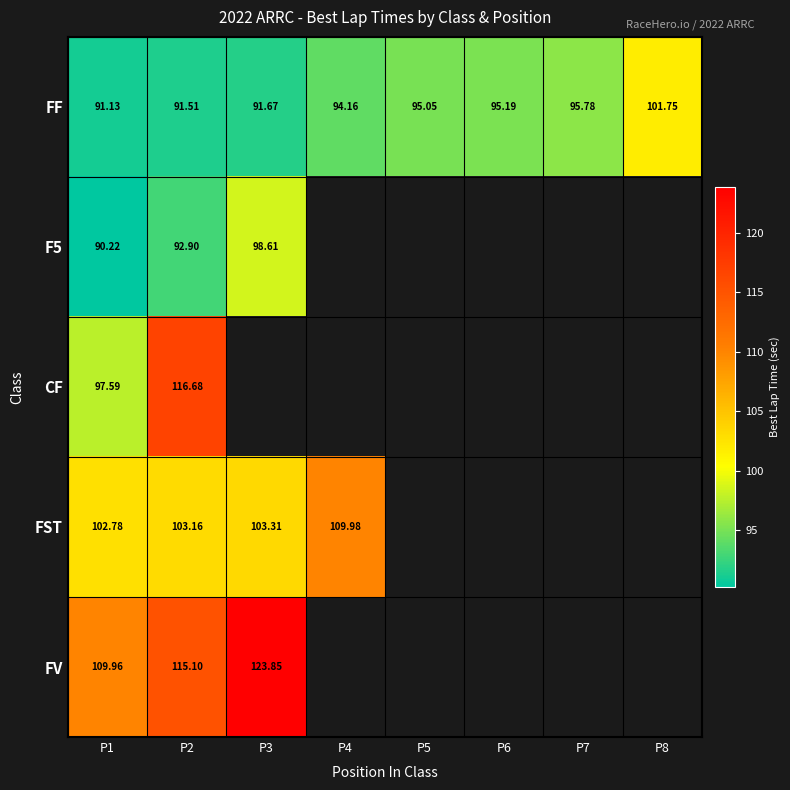

Is the value of FV at P5 greater than the value of FF at P7?

No